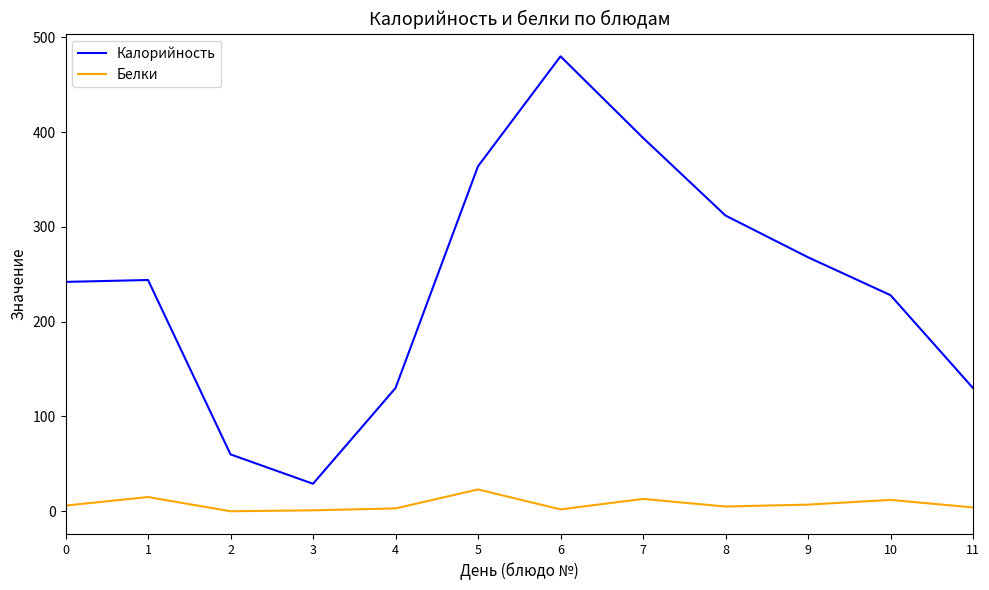

Which series has the largest total across all categories?

Калорийность